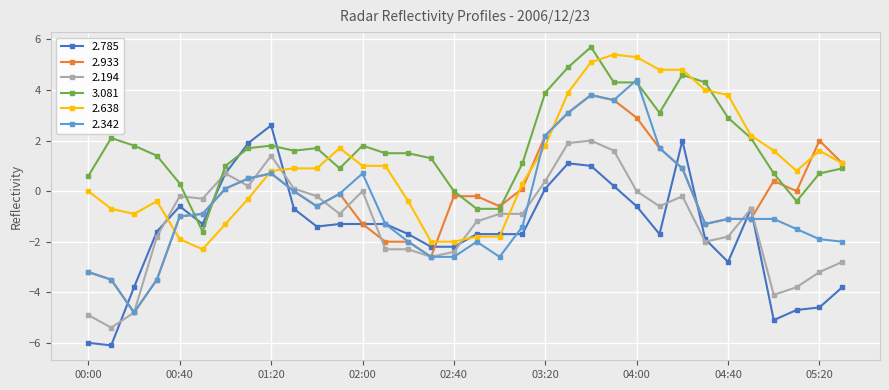

What is the highest value of the 2.933 series?

3.8